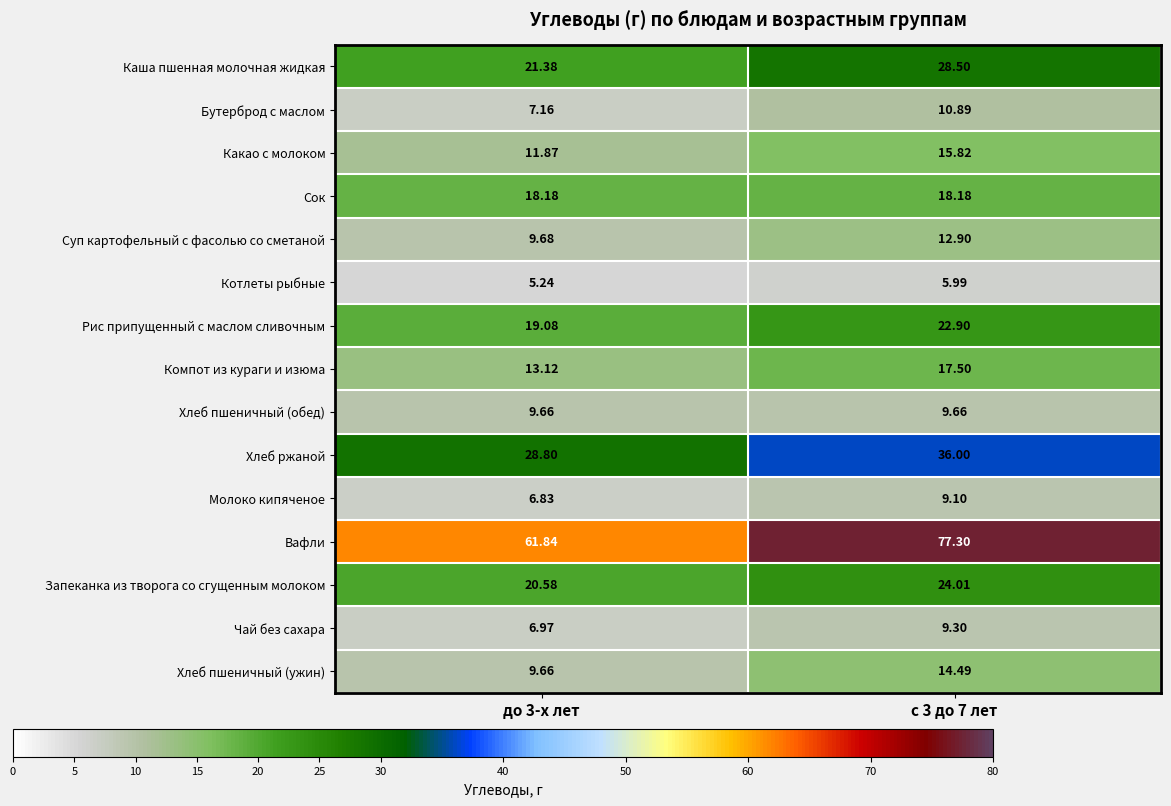

List the series in order of their peak value, lowest first.

Котлеты рыбные, Молоко кипяченое, Чай без сахара, Хлеб пшеничный (обед), Бутерброд с маслом, Суп картофельный с фасолью со сметаной, Хлеб пшеничный (ужин), Какао с молоком, Компот из кураги и изюма, Сок, Рис припущенный с маслом сливочным, Запеканка из творога со сгущенным молоком, Каша пшенная молочная жидкая, Хлеб ржаной, Вафли